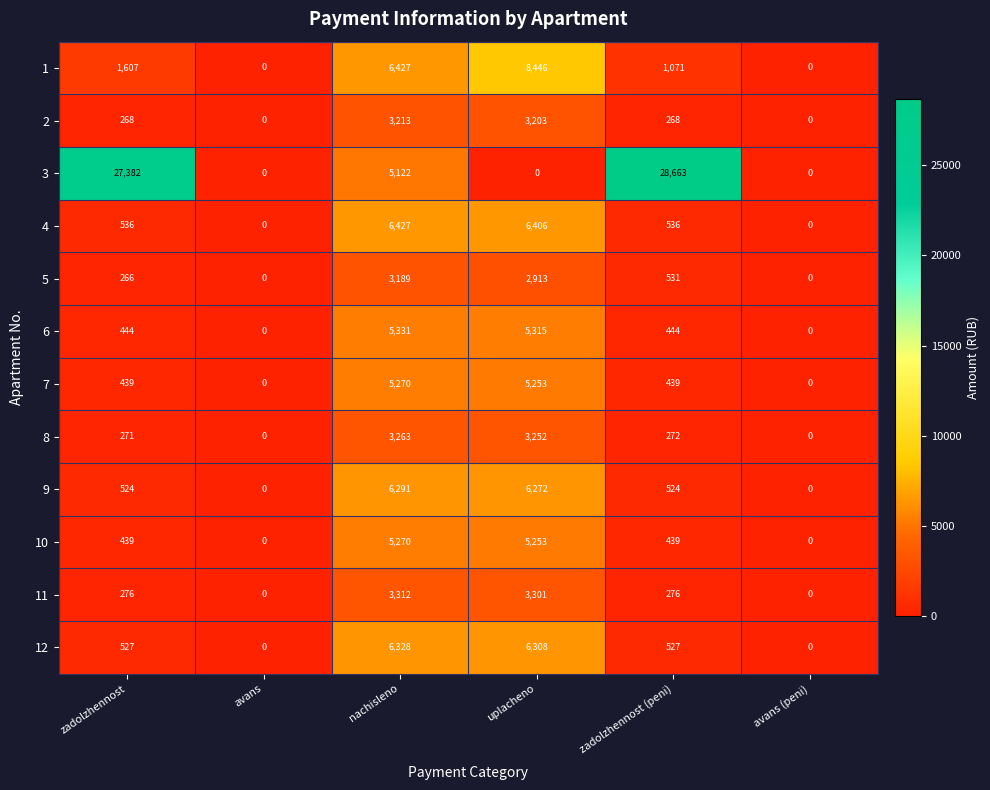

What is the difference between the highest and lowest values at uplacheno?

8446